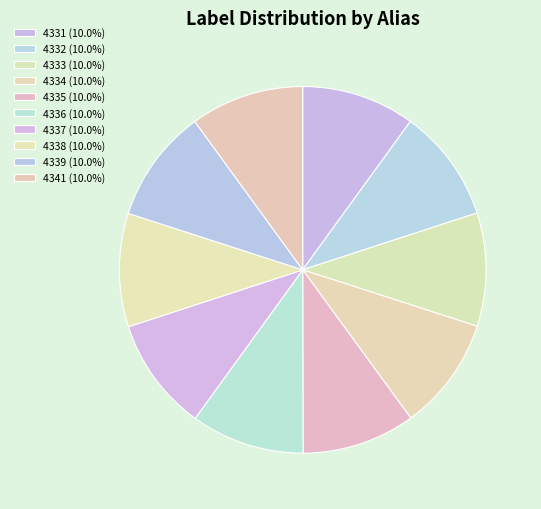

Count the number of slices in the pie.

10